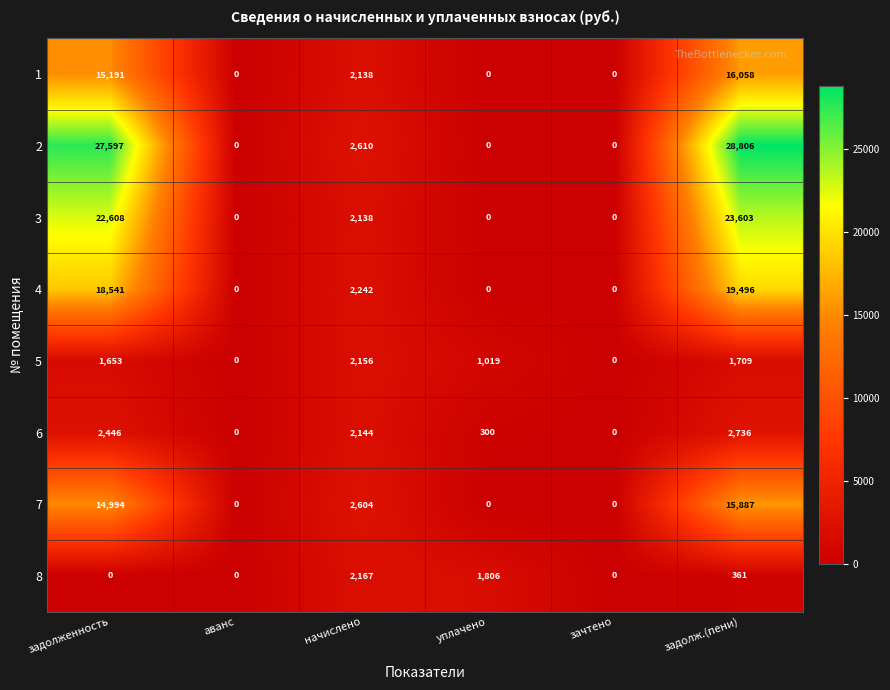

At which category is the sum across all series the highest?

задолж.(пени)